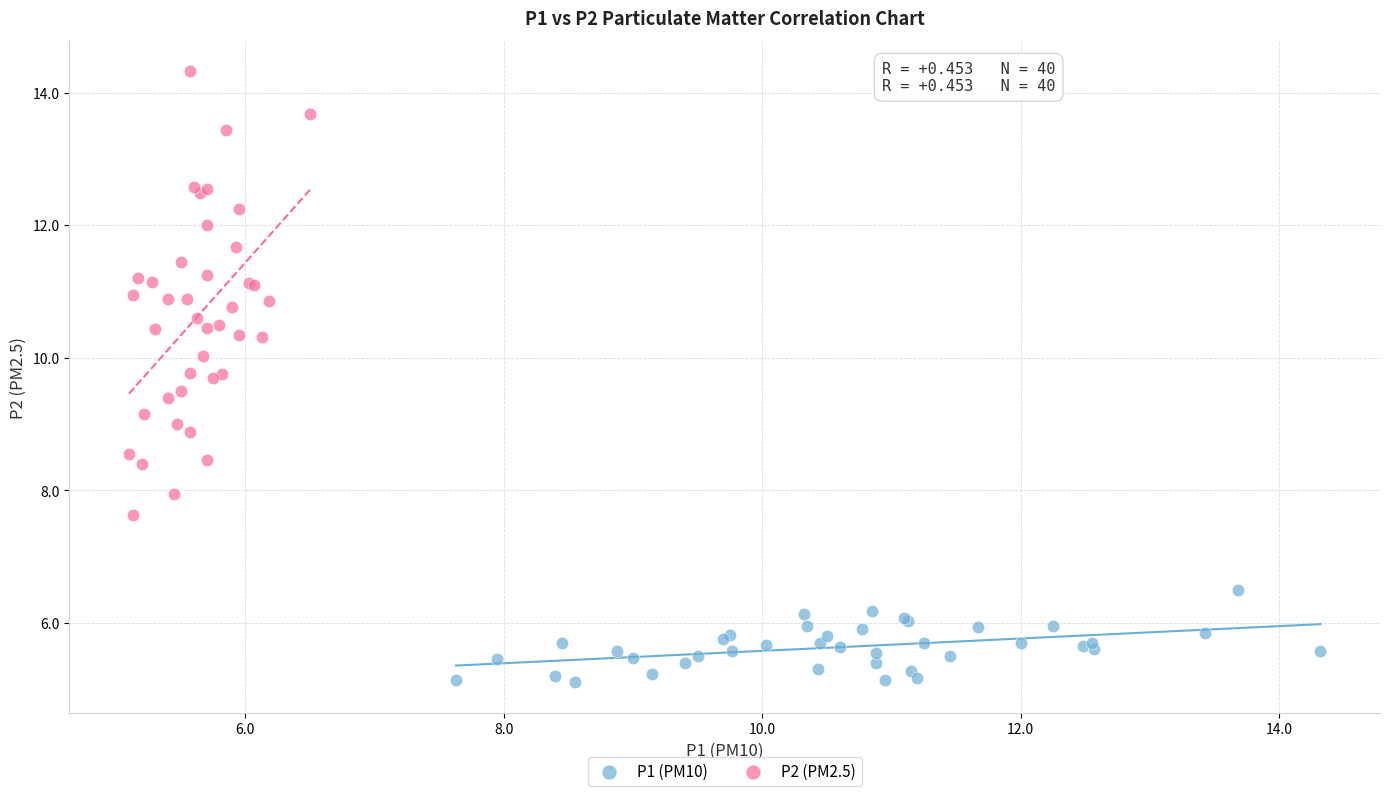

Which series contains the lowest Y value?

P1 (PM10)